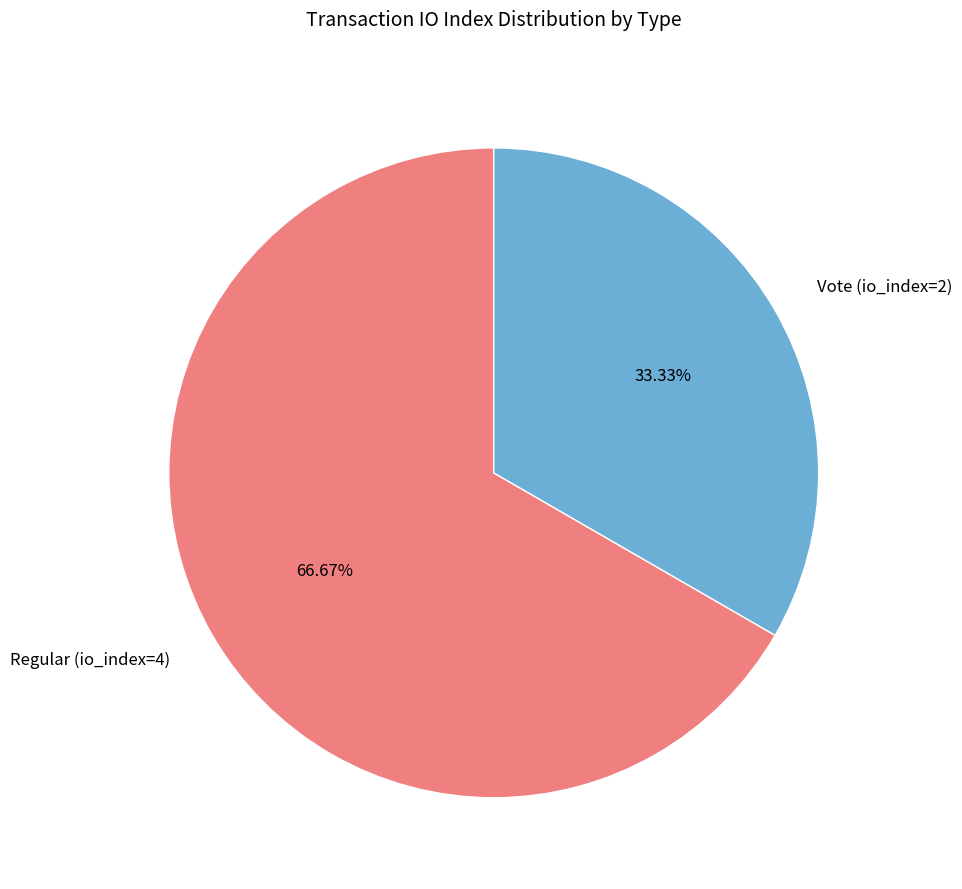

Rank the categories by value from highest to lowest.

Regular (io_index=4), Vote (io_index=2)